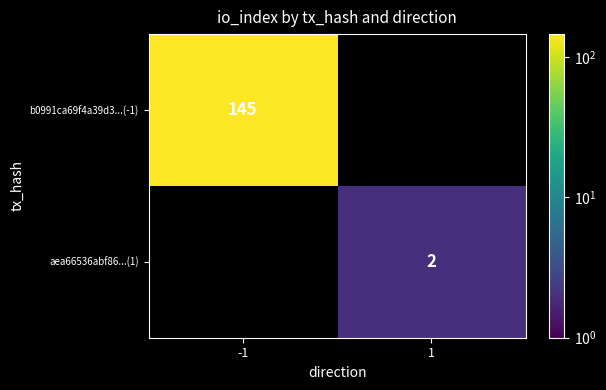

The value of aea66536abf86...(1) at 1 is 3. True or false?

False